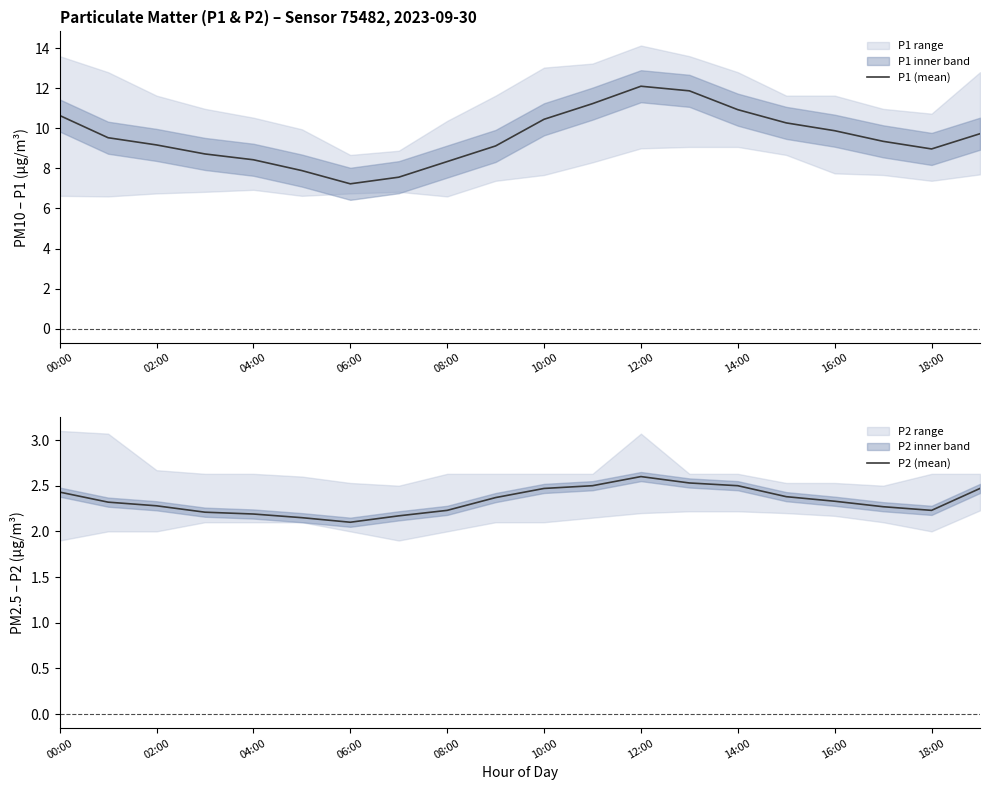

True or false: P2 (mean) has a value of 2.2 at 18:00.

True